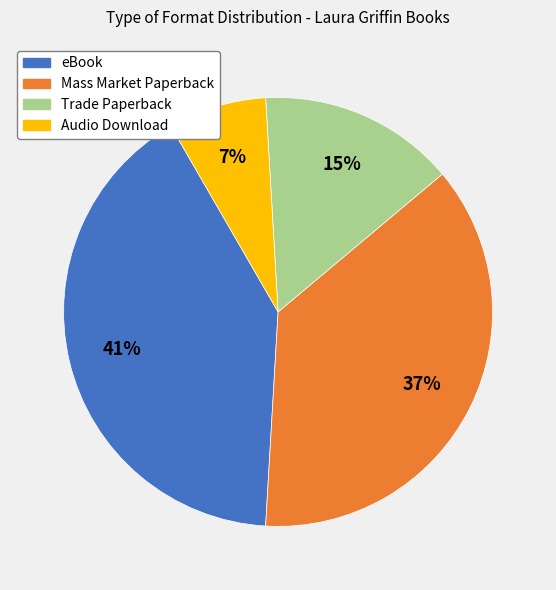

How many slices are in this pie chart?

4